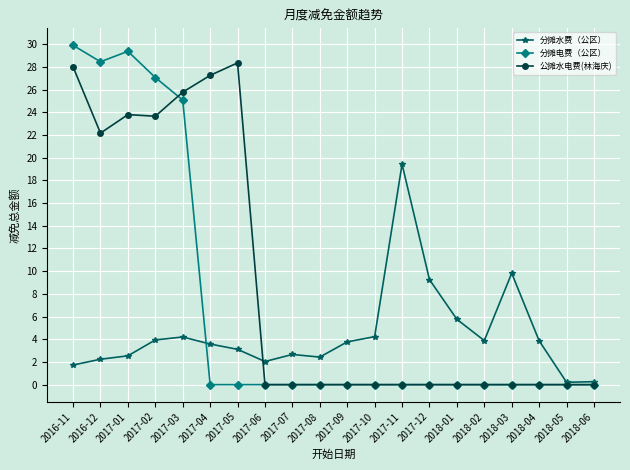

What is the highest value of the 分摊水费（公区） series?

19.4